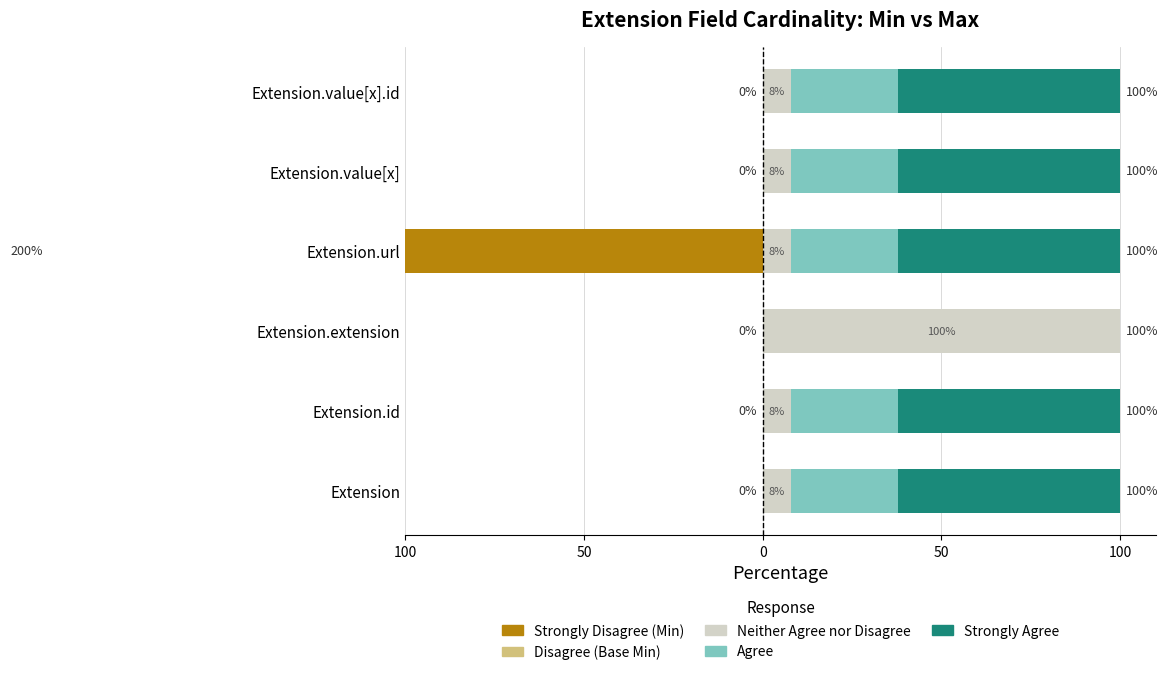

Between Extension.value[x] and Extension, which is larger?

Extension.value[x]